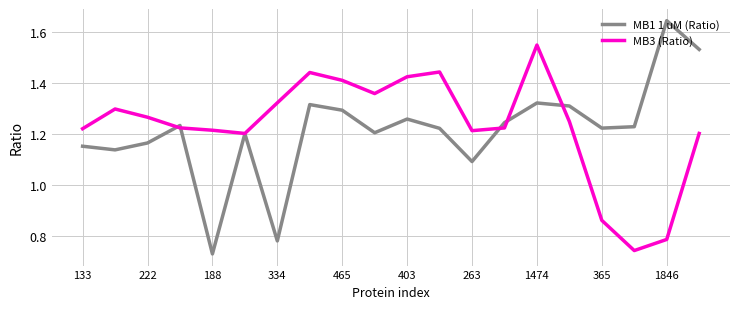

Rank the series by their maximum value, from lowest to highest.

MB3 (Ratio), MB1 1 uM (Ratio)